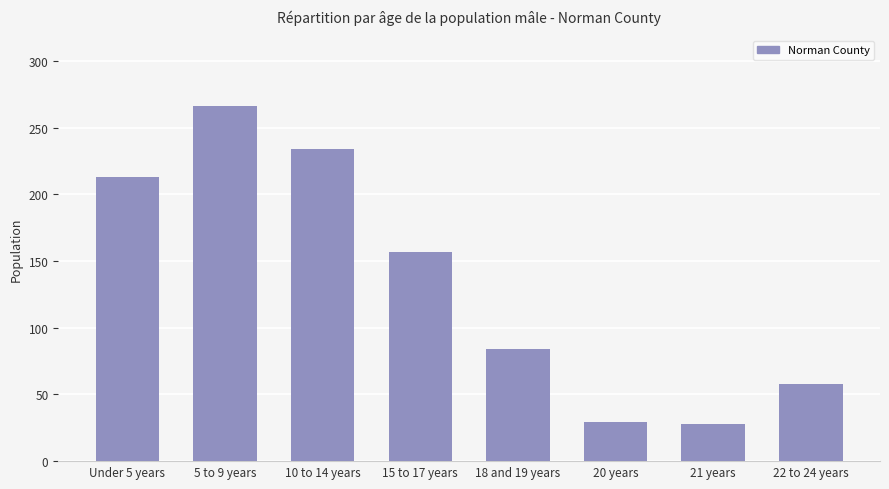

Where does the data first go above 157?

Under 5 years